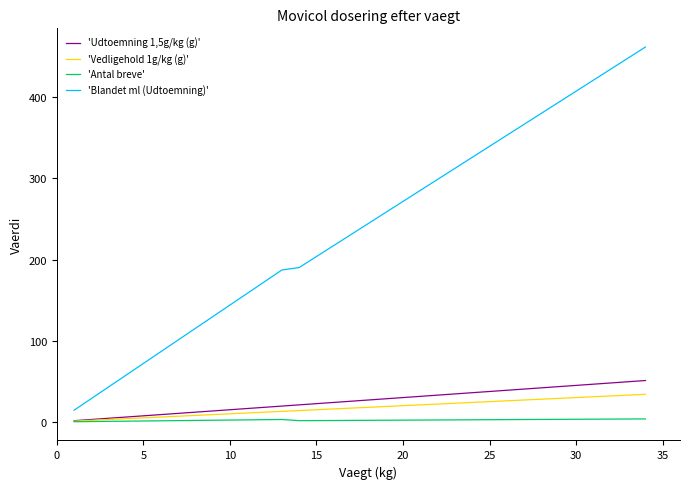

Which series has the widest spread of values?

'Blandet ml (Udtoemning)'